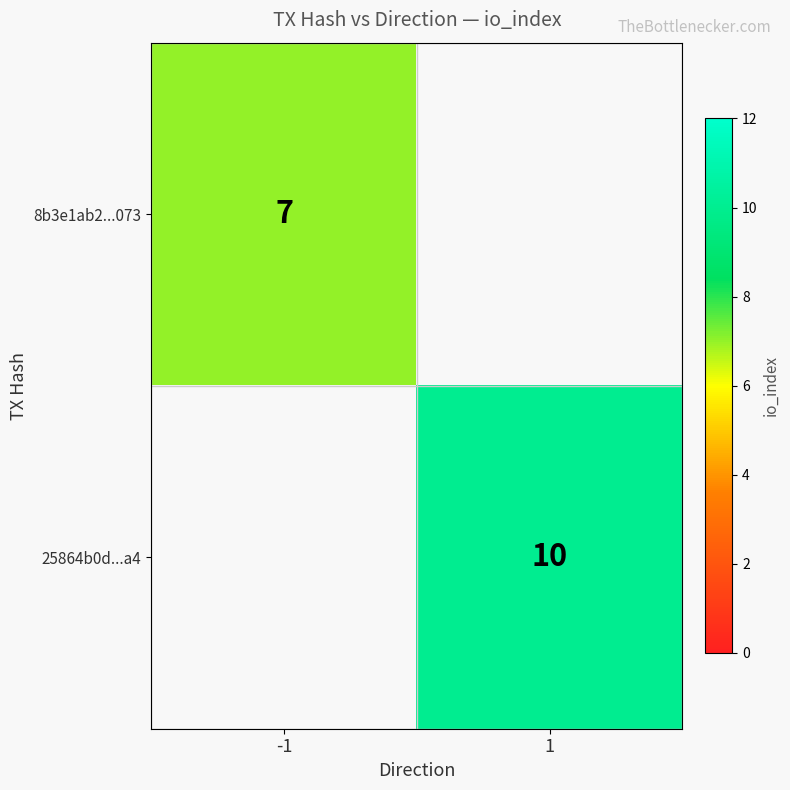

True or false: 8b3e1ab2...073 has a value of 4 at -1.

False